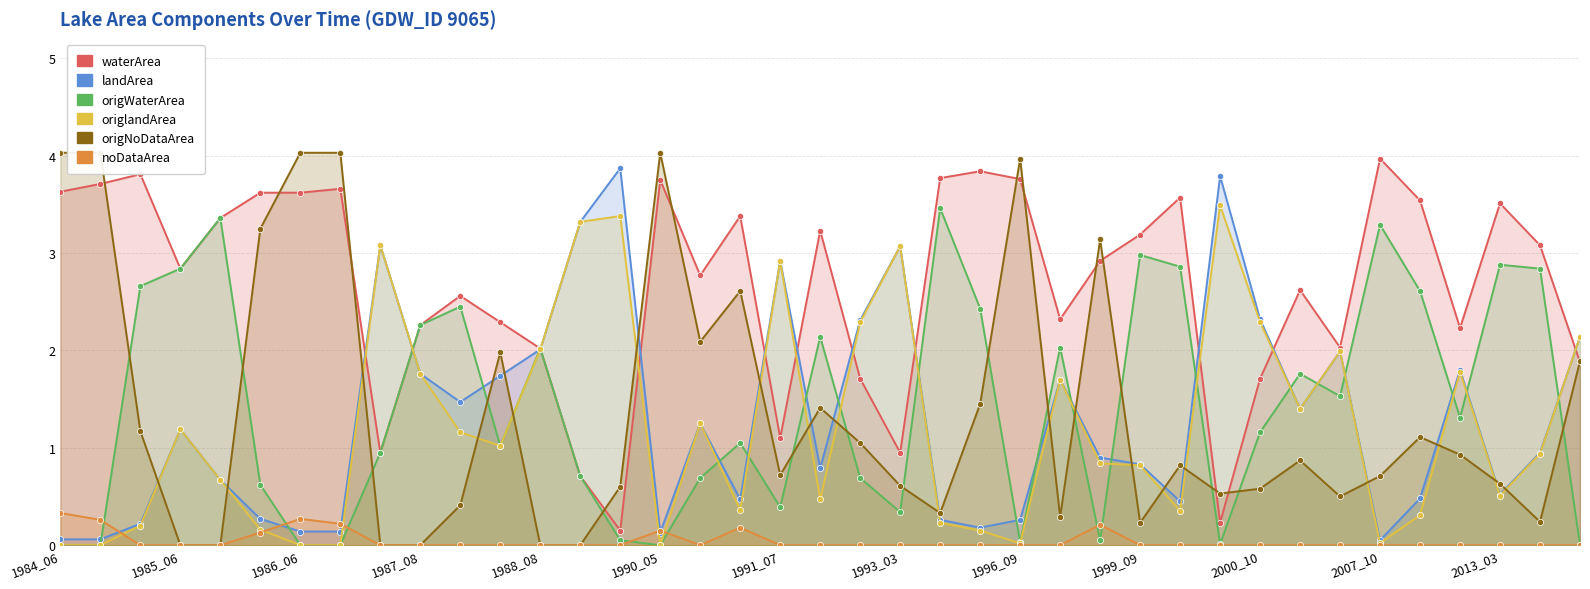

Which series has the largest total across all categories?

waterArea